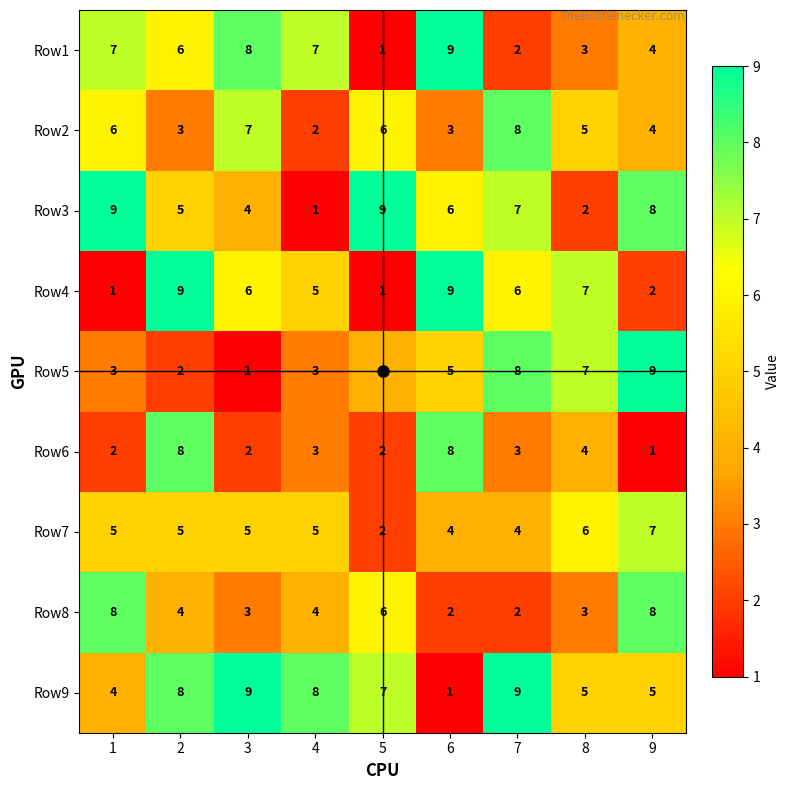

What value does the Row7 series have at 9?

7